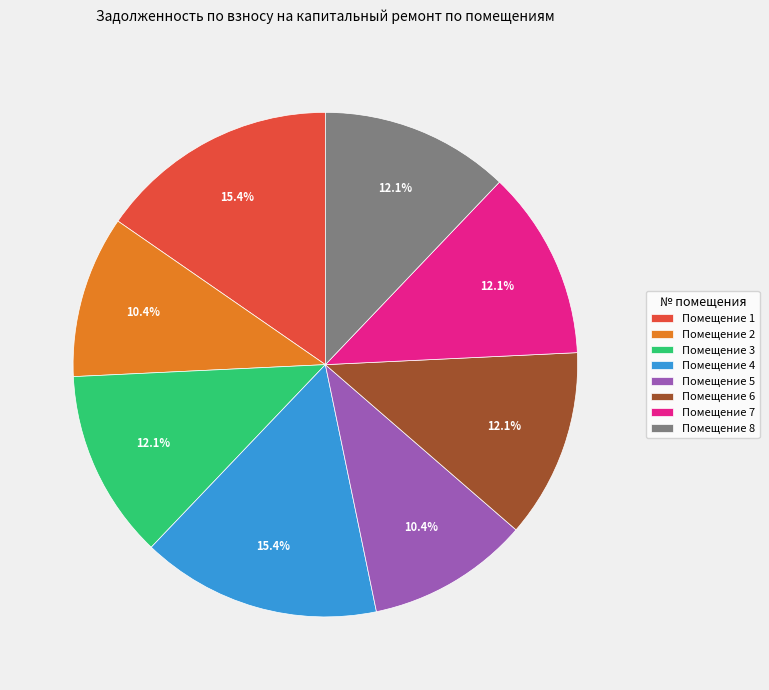

Approximately how many times larger is the value at Помещение 1 compared to Помещение 3?

1.3